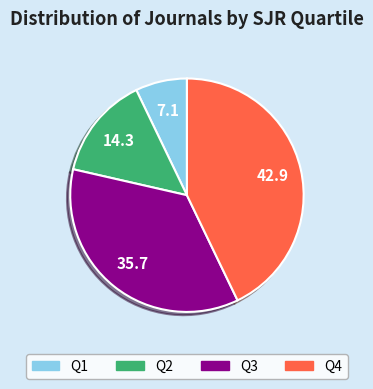

Is there a majority slice in this chart?

No